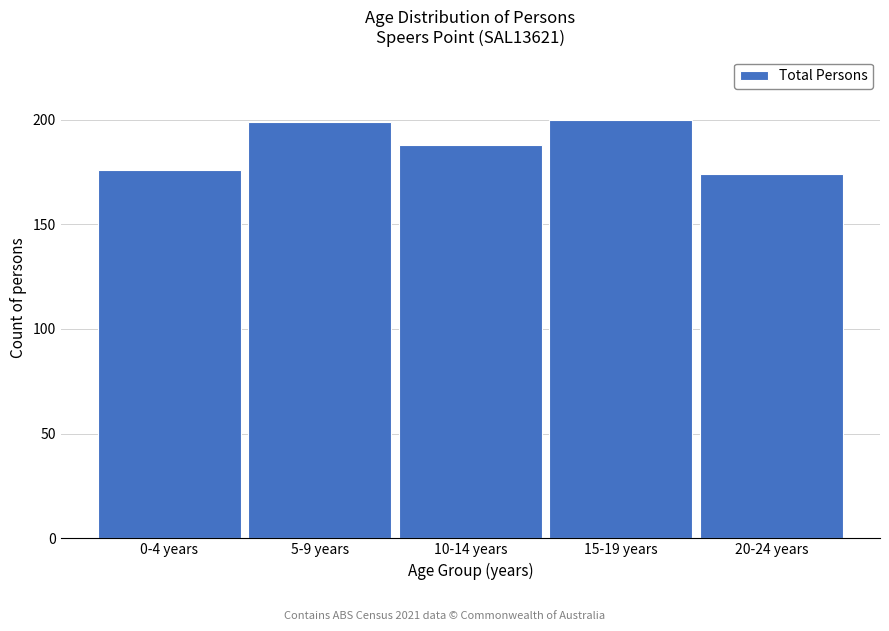

Reading right to left, what are all the values shown in this chart?

174	200	188	199	176